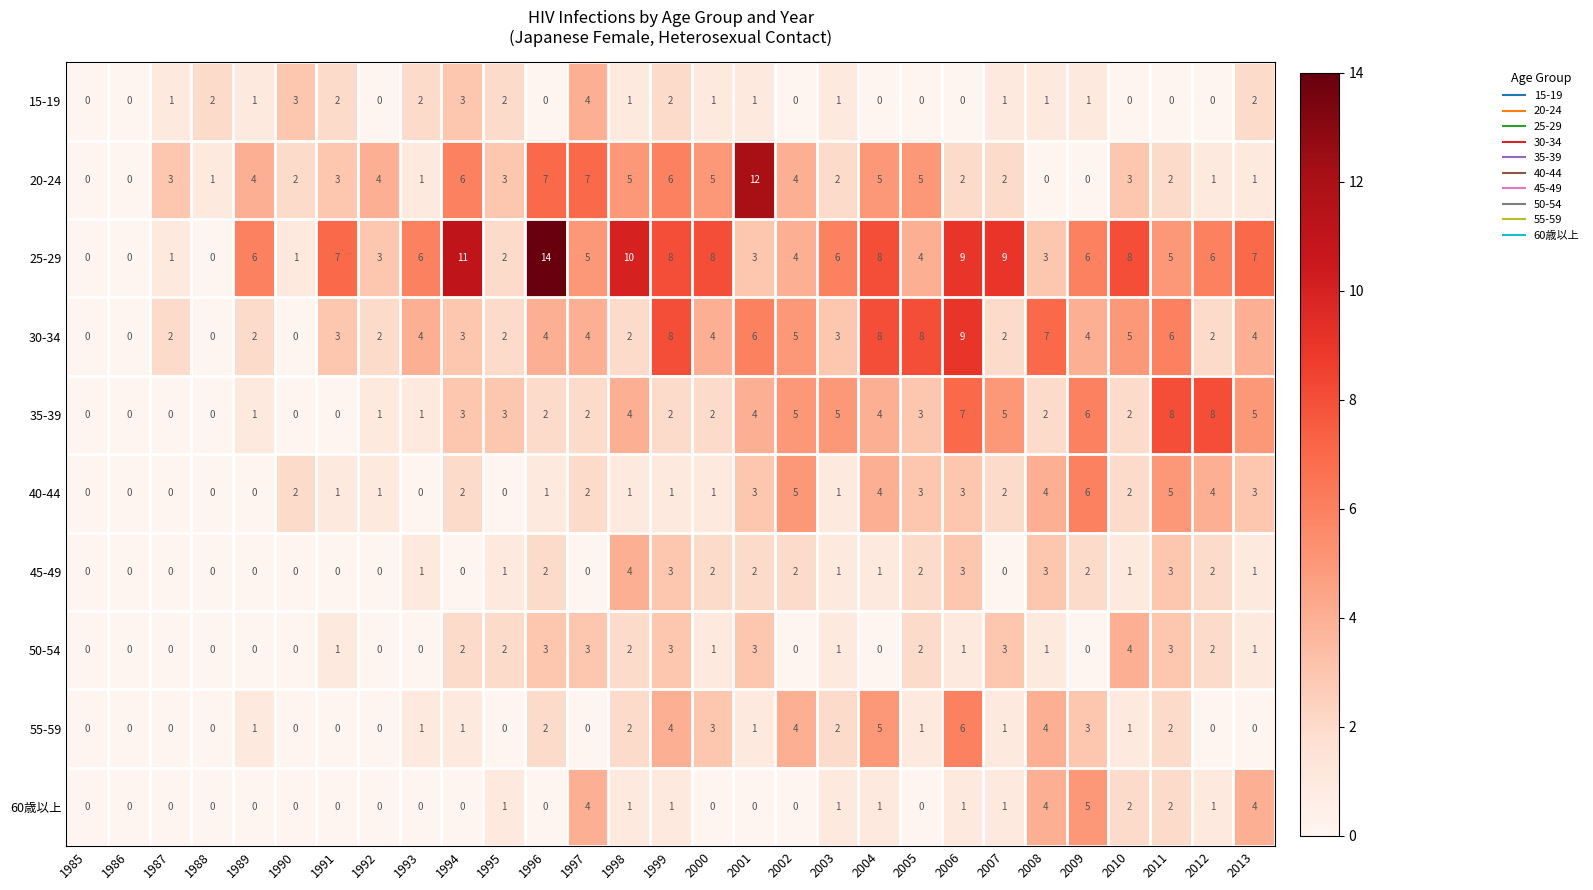

Which series has the widest spread of values?

25-29